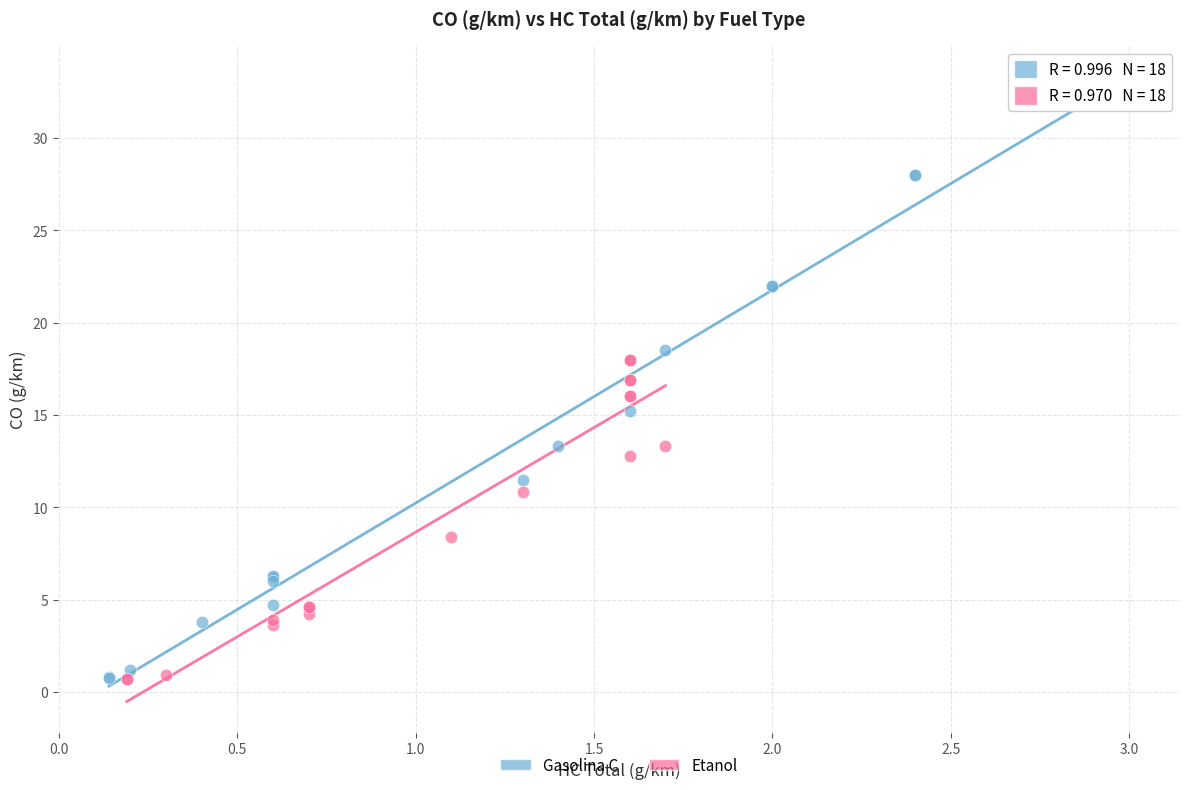

What are all the series names shown in the legend?

Gasolina C, Etanol